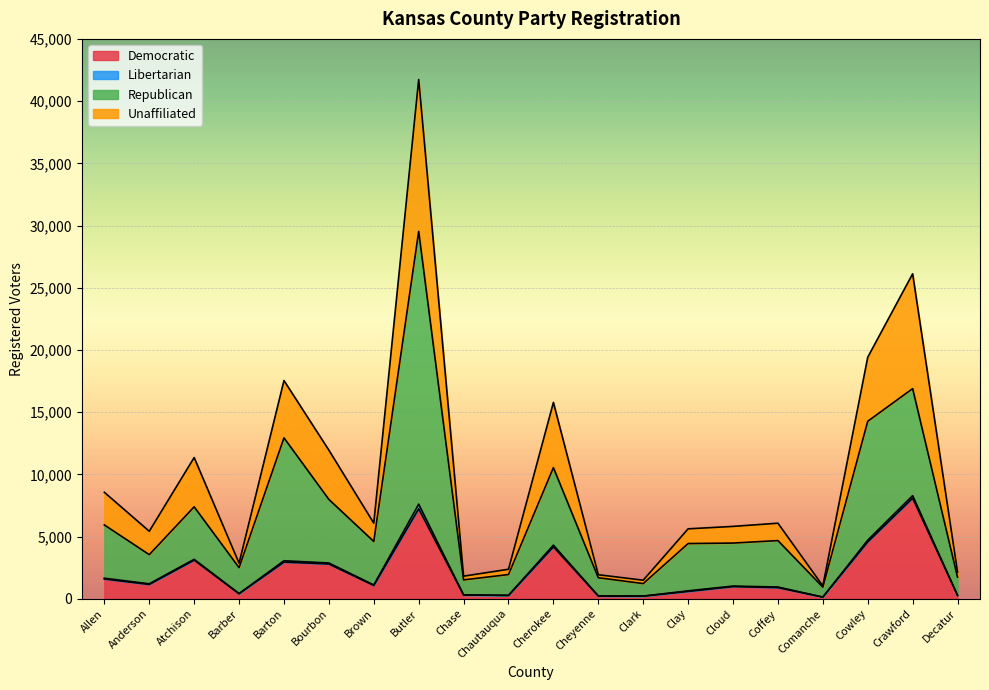

What is the minimum value for Democratic?

130